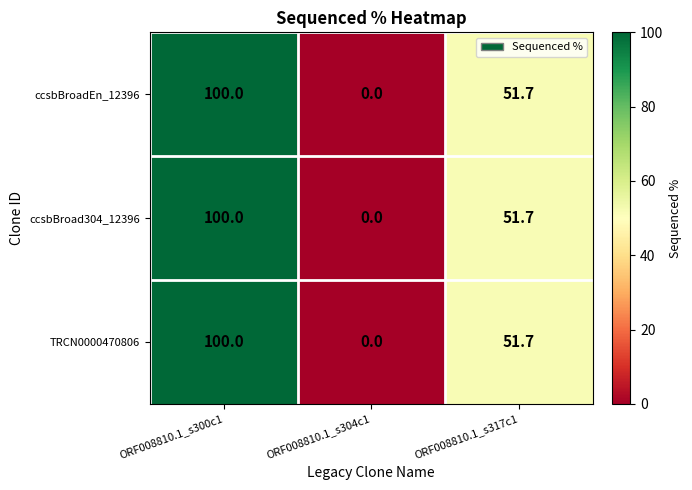

The ccsbBroadEn_12396 series shows 100.0 at ORF008810.1_s300c1. True or false?

True